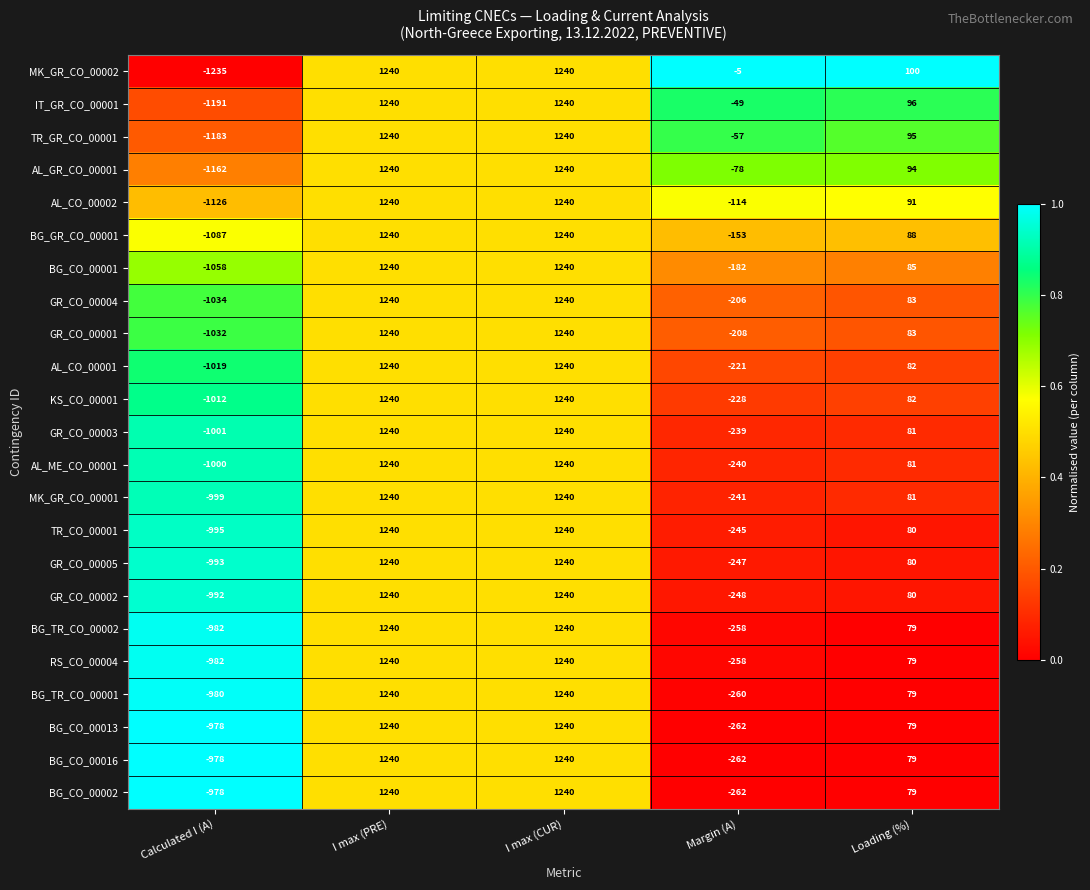

What is the total value across all series at I max (PRE)?

28520